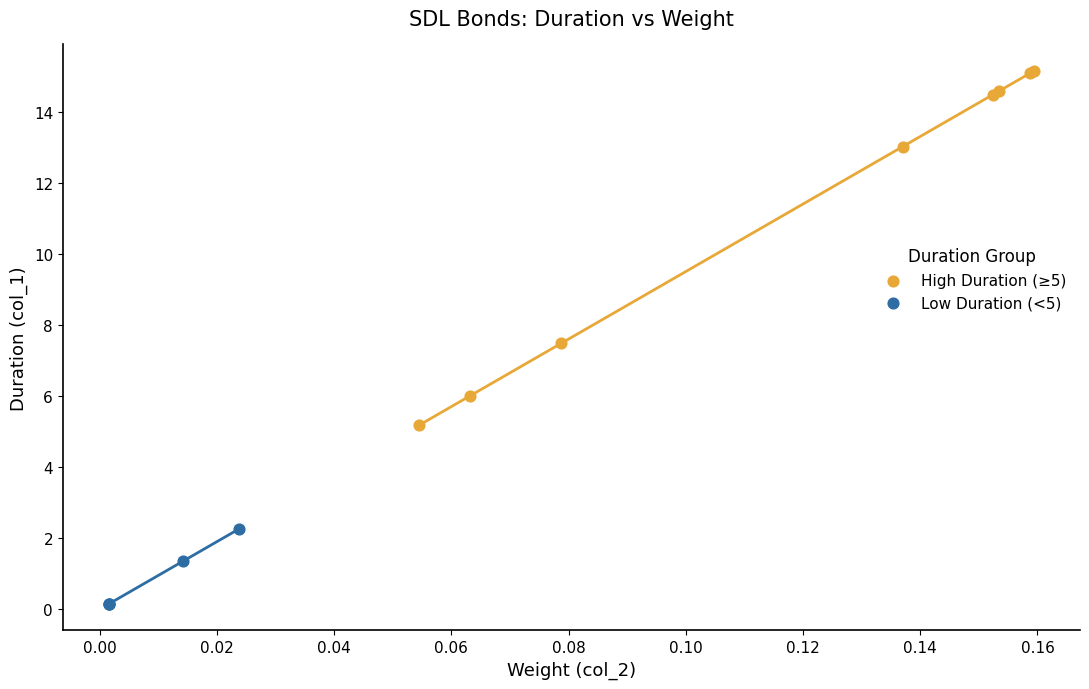

Which series contains the highest Y value?

High Duration (≥5)